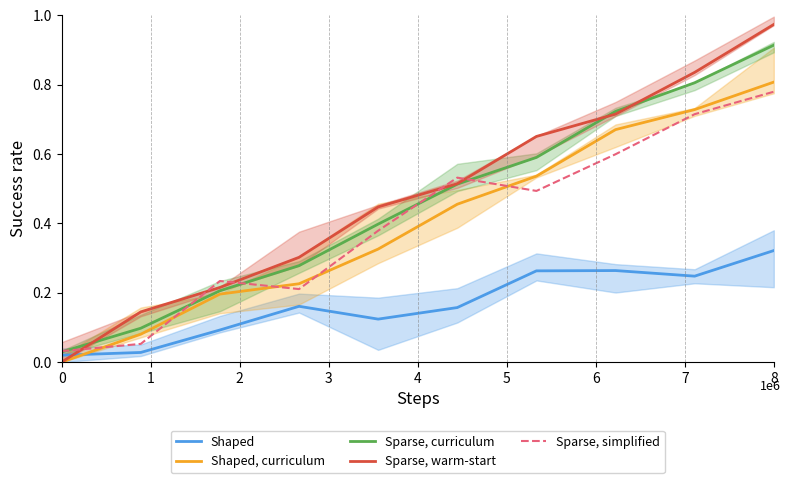

Reading right to left, list all the values displayed in this chart.

Shaped: 0.3	0.2	0.3	0.3	0.2	0.1	0.2	0.1	0.0	0.0
Shaped, curriculum: 0.8	0.7	0.7	0.5	0.5	0.3	0.2	0.2	0.1	0.0
Sparse, curriculum: 0.9	0.8	0.7	0.6	0.5	0.4	0.3	0.2	0.1	0.0
Sparse, warm-start: 1.0	0.8	0.7	0.7	0.5	0.4	0.3	0.2	0.1	0.0
Sparse, simplified: 0.8	0.7	0.6	0.5	0.5	0.4	0.2	0.2	0.1	0.0